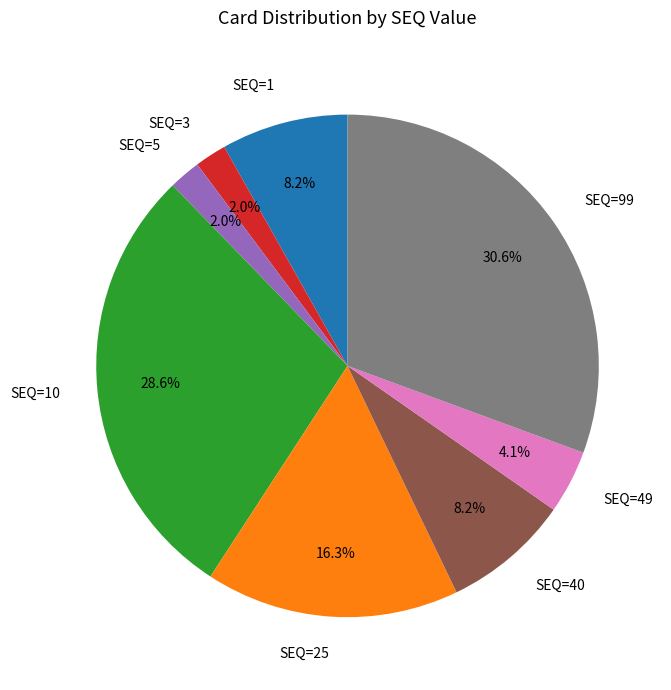

How many slices are in this pie chart?

8